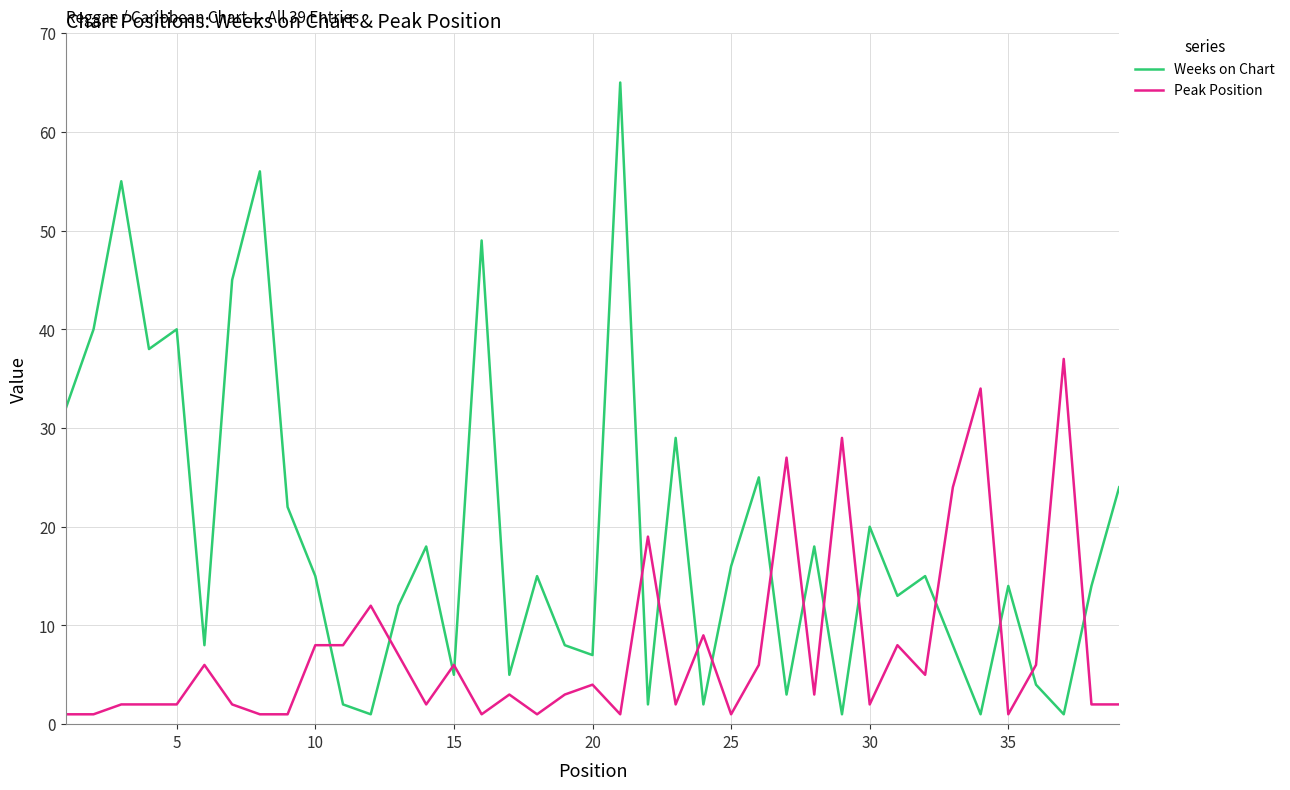

List the series in order of their peak value, lowest first.

Peak Position, Weeks on Chart